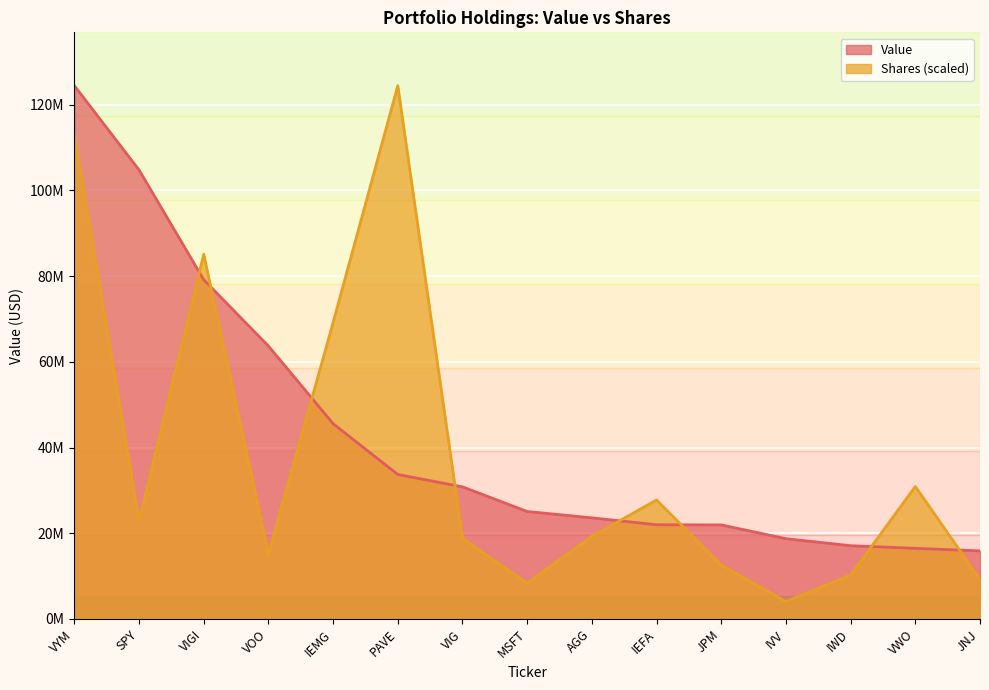

Where is the first local maximum for Shares or principal amount?

VIGI